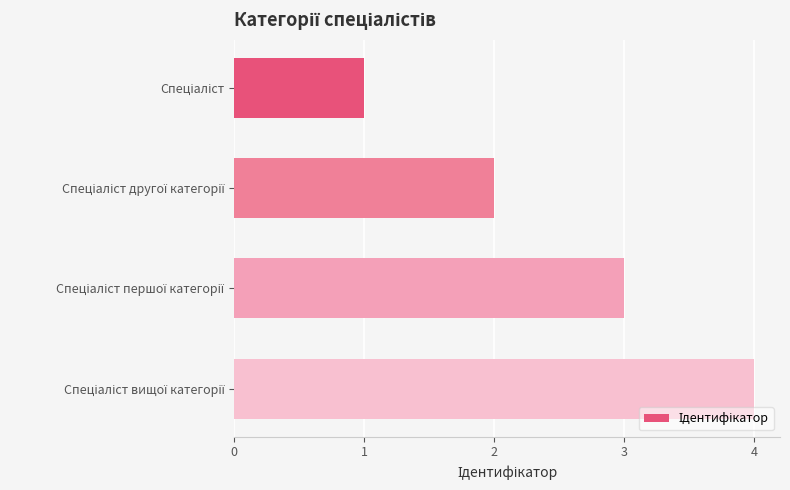

Count the values in the range 2 to 4.

3